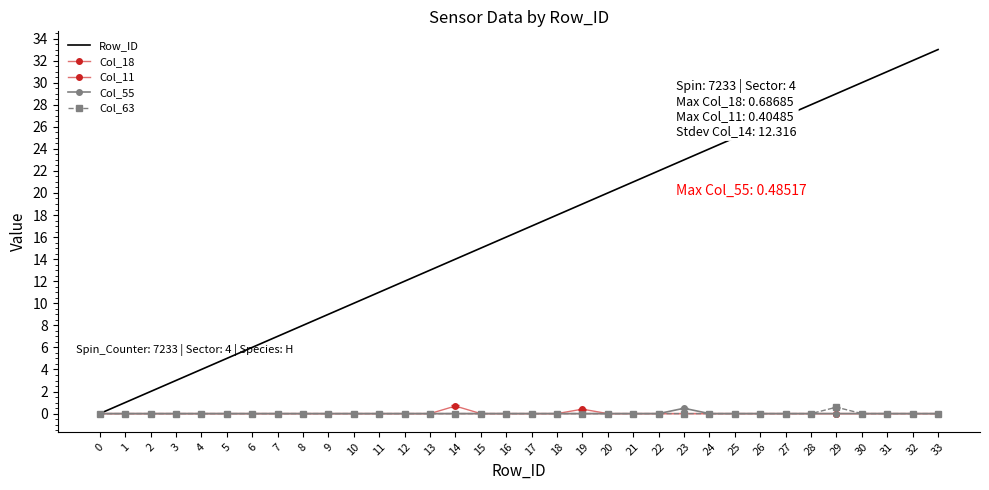

In Col_63, how many points are higher than both neighbors (excluding endpoints)?

1